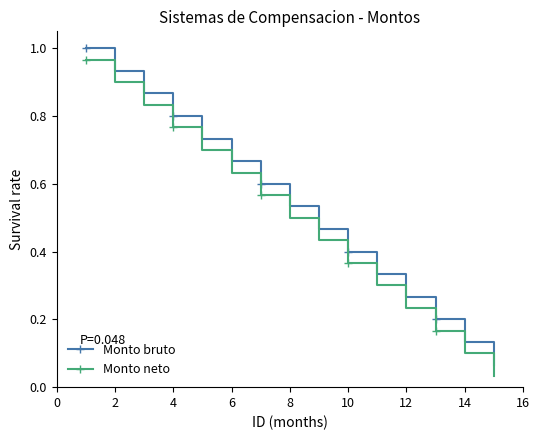

At how many categories does at least one series exceed 0?

15